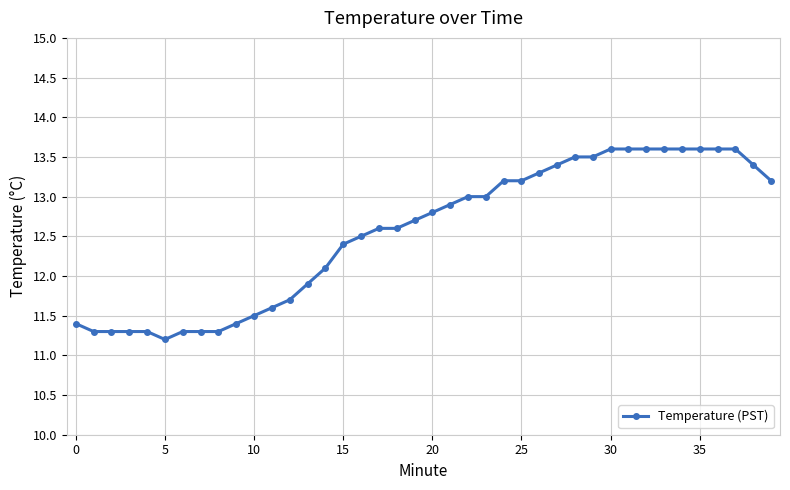

What is the difference between the maximum and minimum values?

2.4